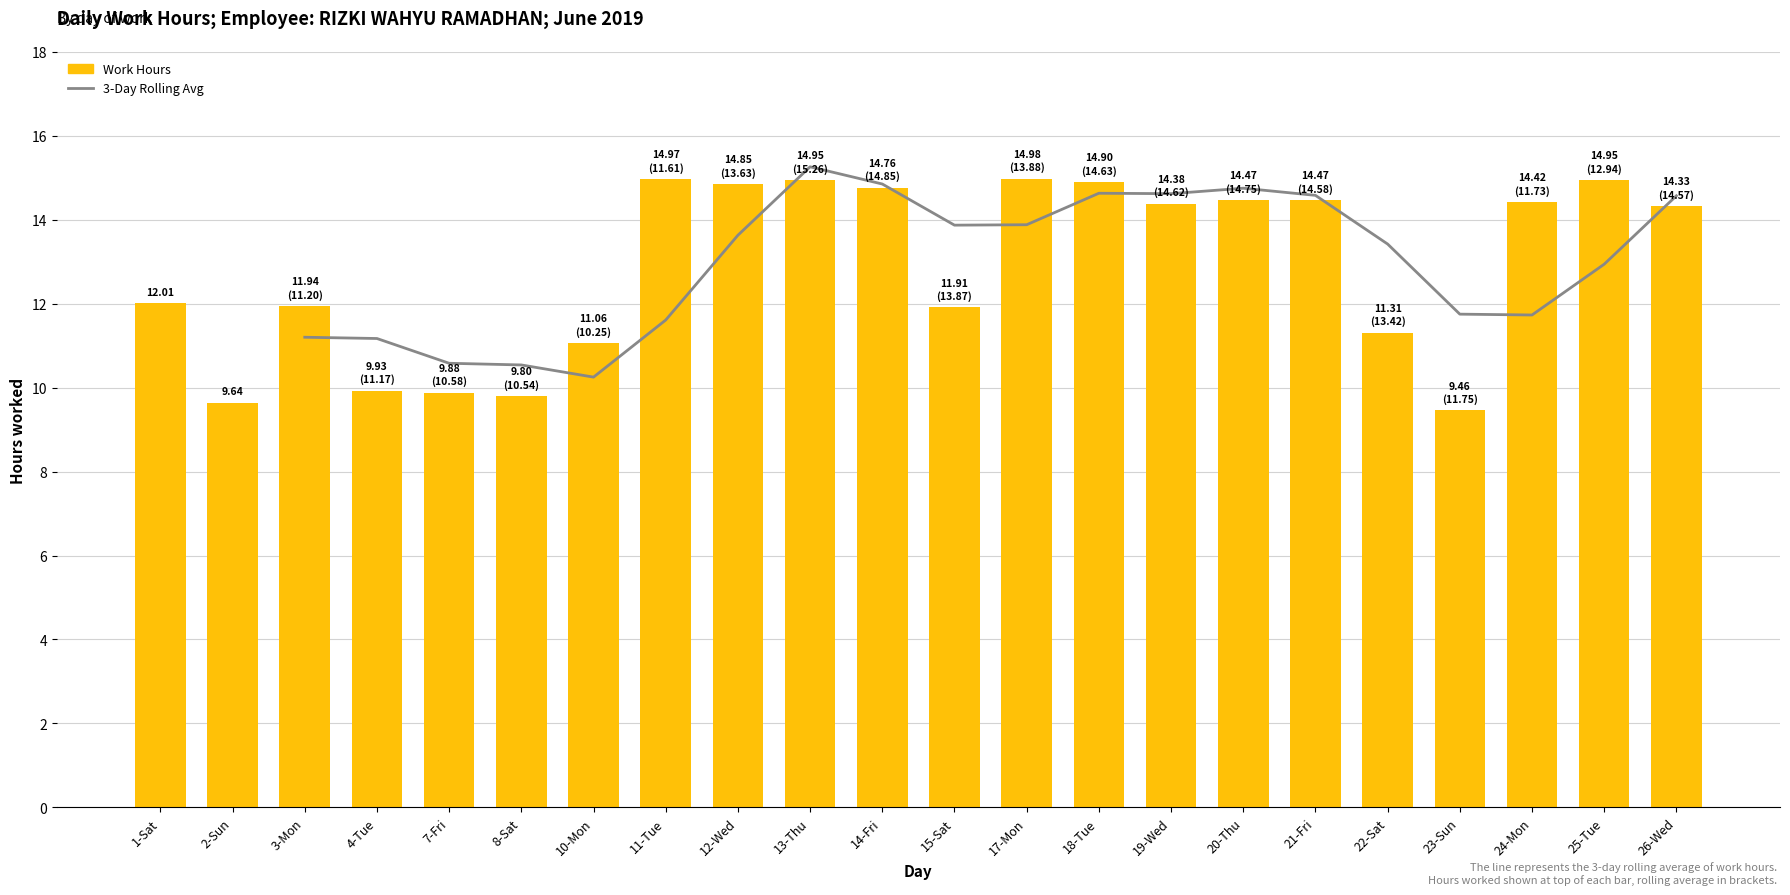

The Work Hours series shows 14.9 at 25-Tue. True or false?

True